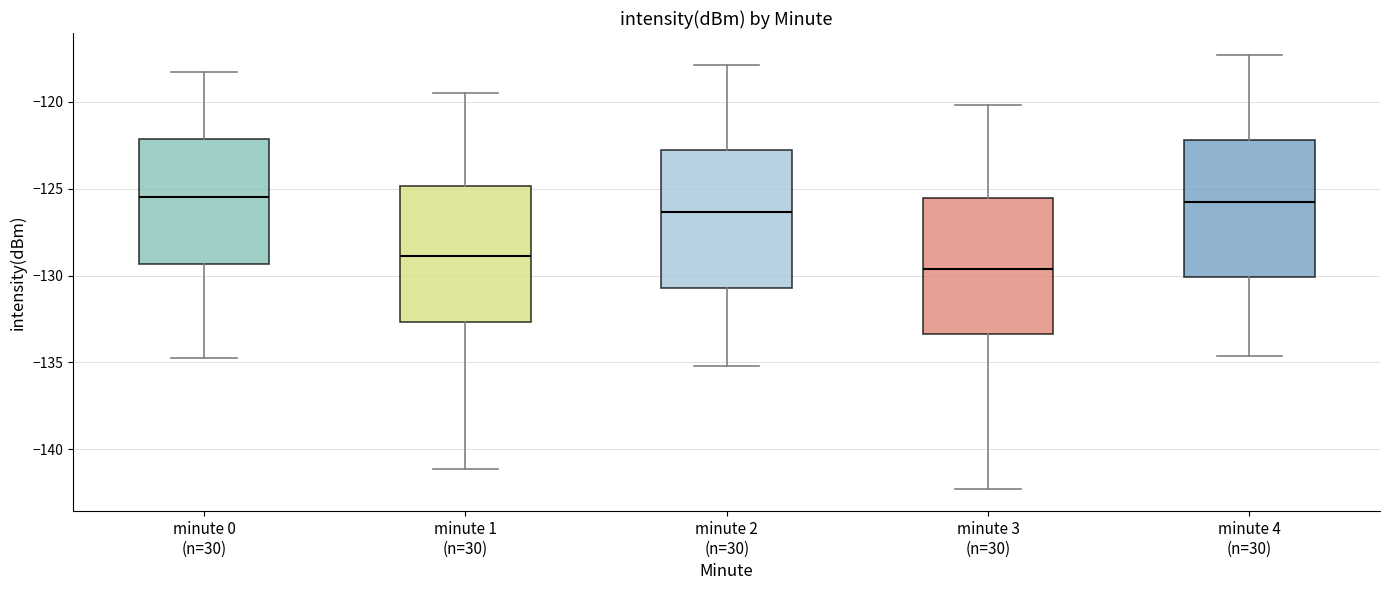

Where is the lower edge of the box for minute 1 (n=30) on the y-axis? The values are not printed on the chart, so give them approximately, as read against the axis.

-132.5